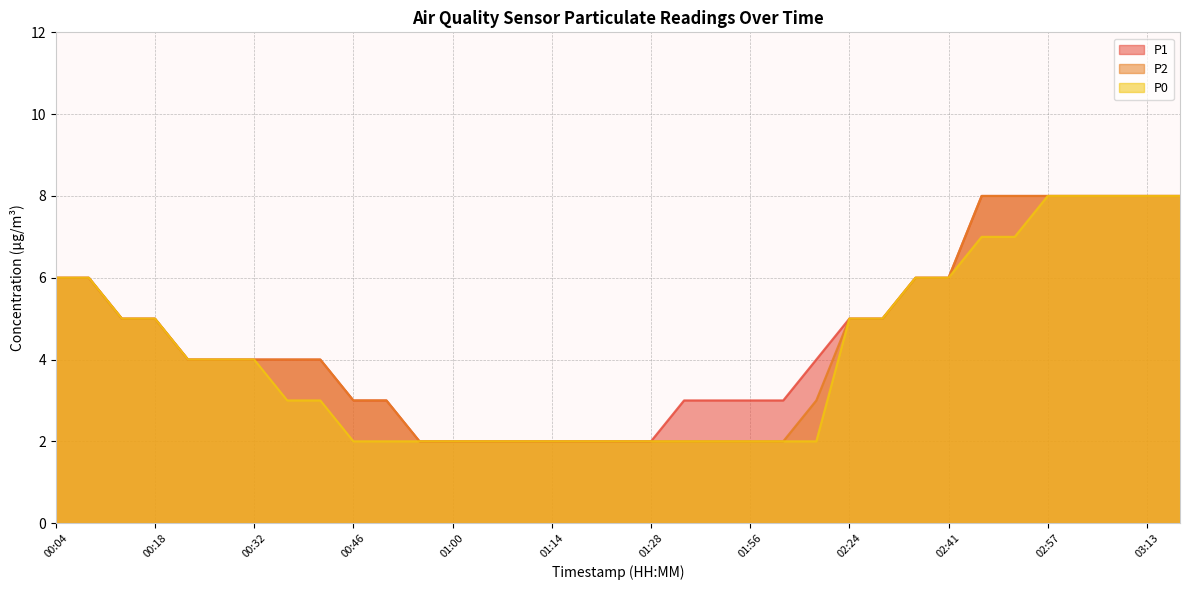

True or false: P0 and P1 intersect in this chart.

False